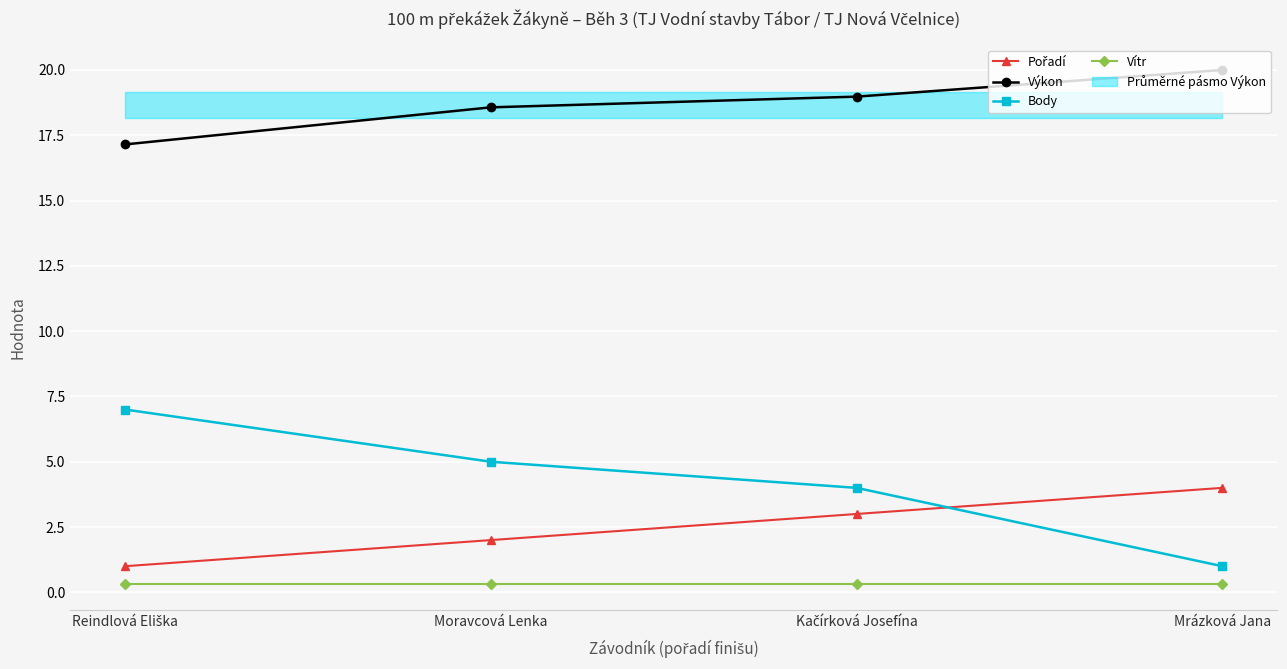

Reading left to right, transcribe all the data shown in this chart.

Pořadí: 1.0	2.0	3.0	4.0
Výkon: 17.1	18.6	19.0	20.0
Body: 7.0	5.0	4.0	1.0
Vítr: 0.3	0.3	0.3	0.3